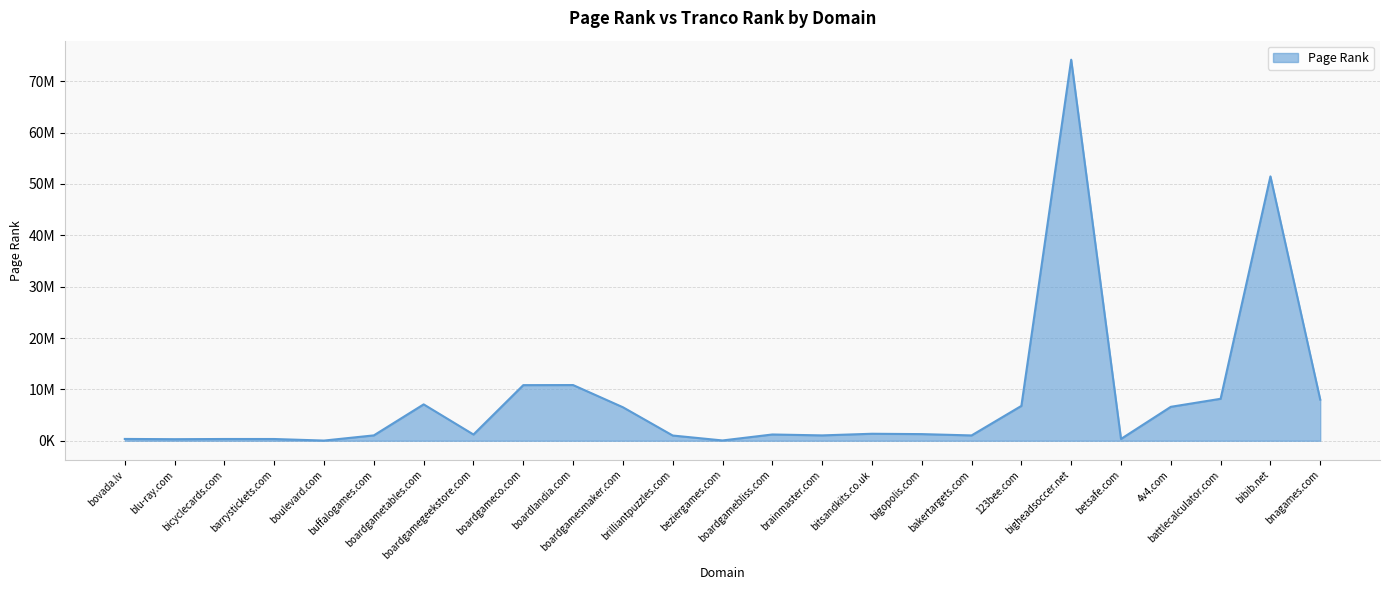

What is the greatest value displayed?

74177521